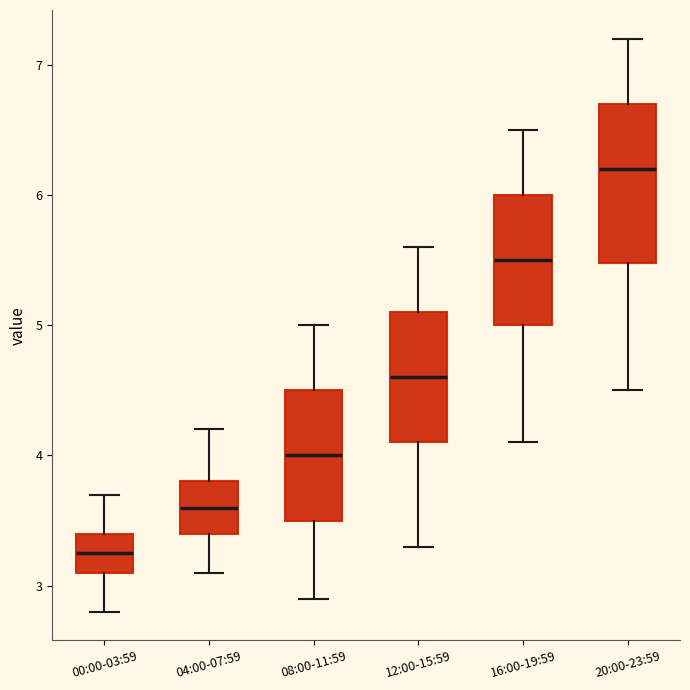

Where is the upper edge of the box for 16:00-19:59 on the y-axis? The values are not printed on the chart, so give them approximately, as read against the axis.

6.0